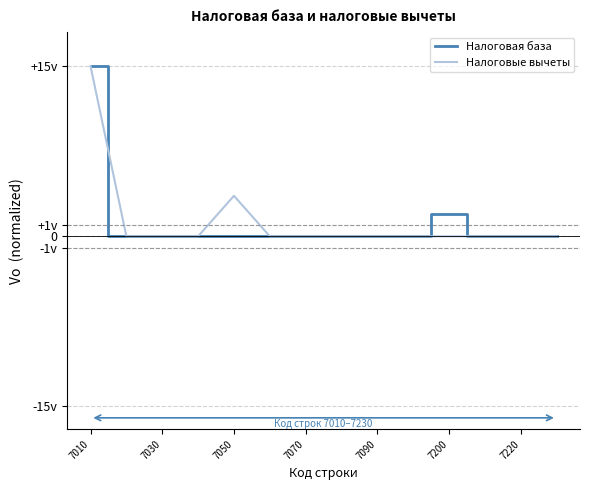

True or false: Налоговые вычеты and Налоговая база intersect in this chart.

False